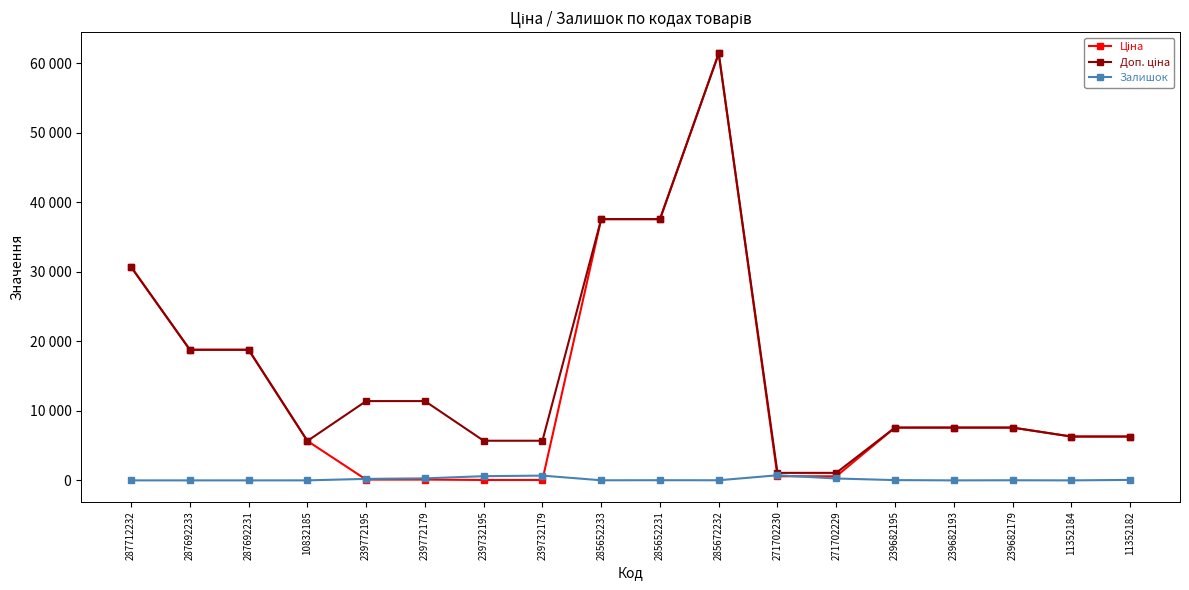

What is the maximum value shown in the chart?

61434.3